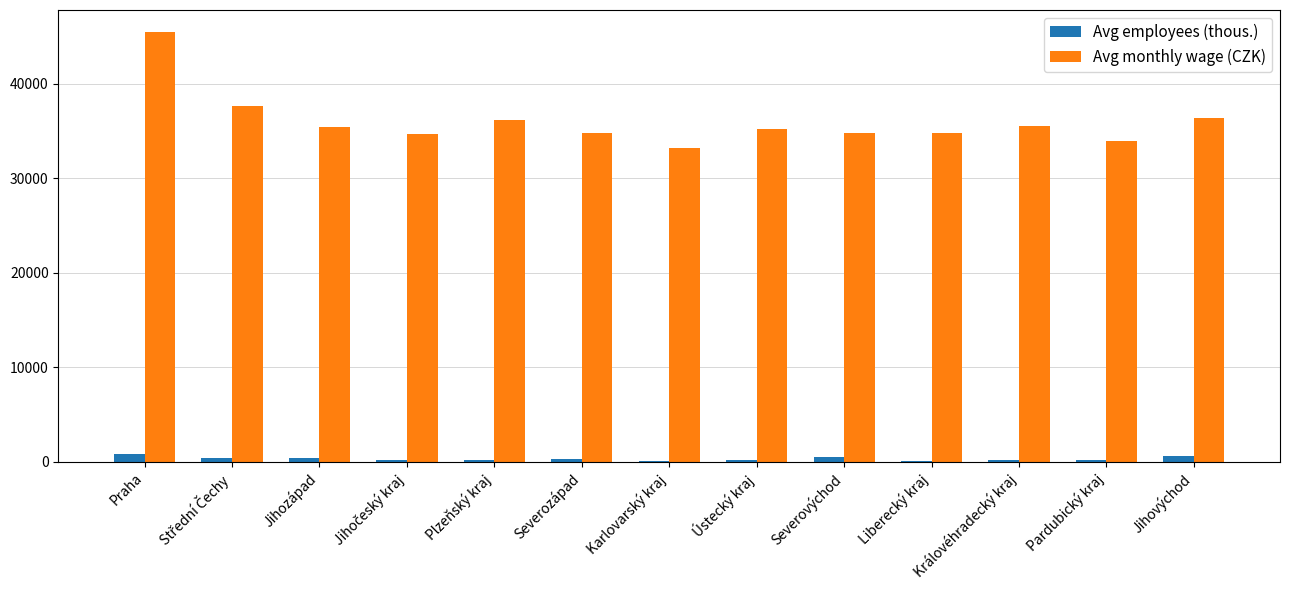

The Avg monthly wage (CZK) series shows 35533.0 at Královéhradecký kraj. True or false?

True